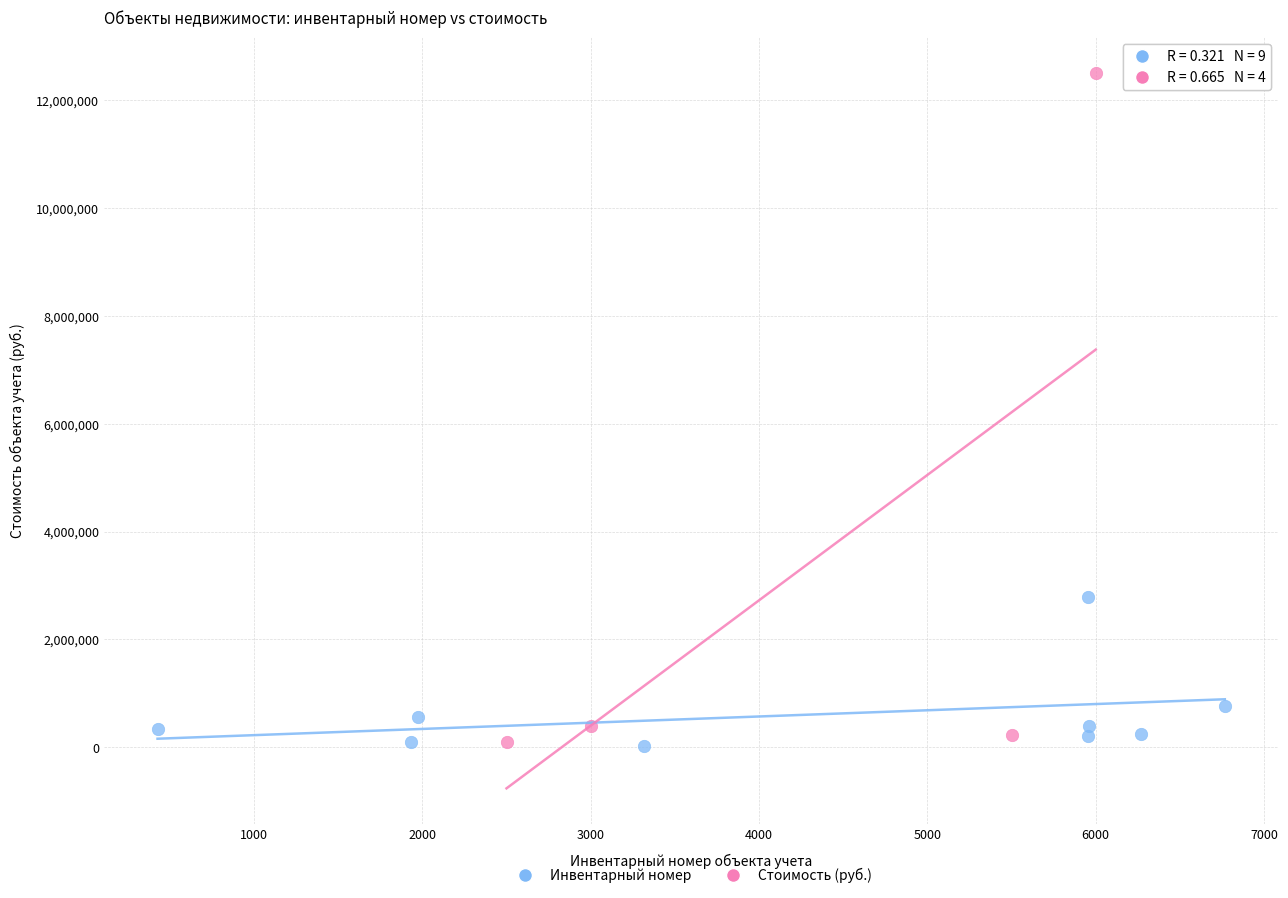

Which series has the widest spread of Y values?

Стоимость (руб.)